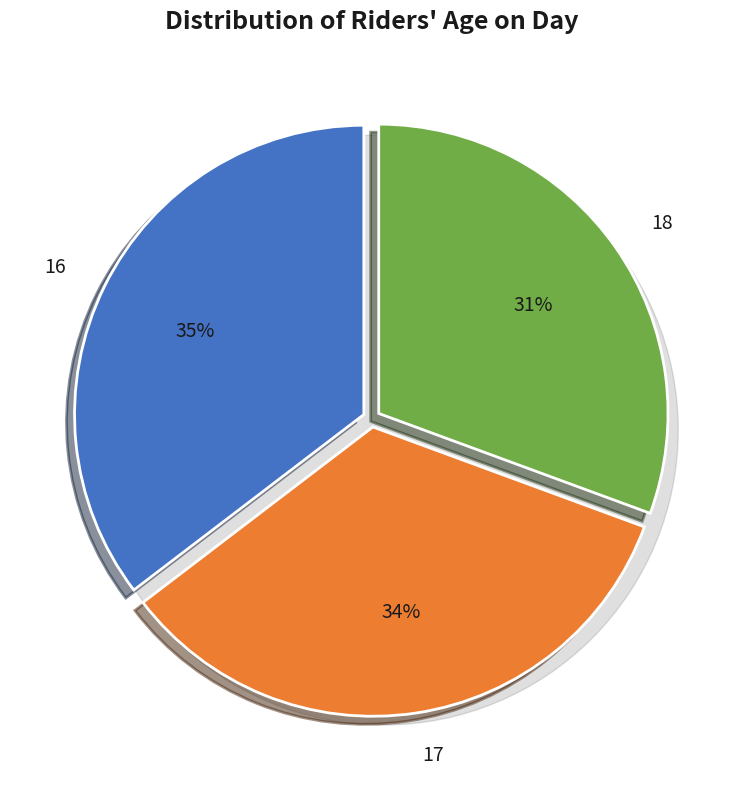

What portion of the pie excludes 16?

64.6%